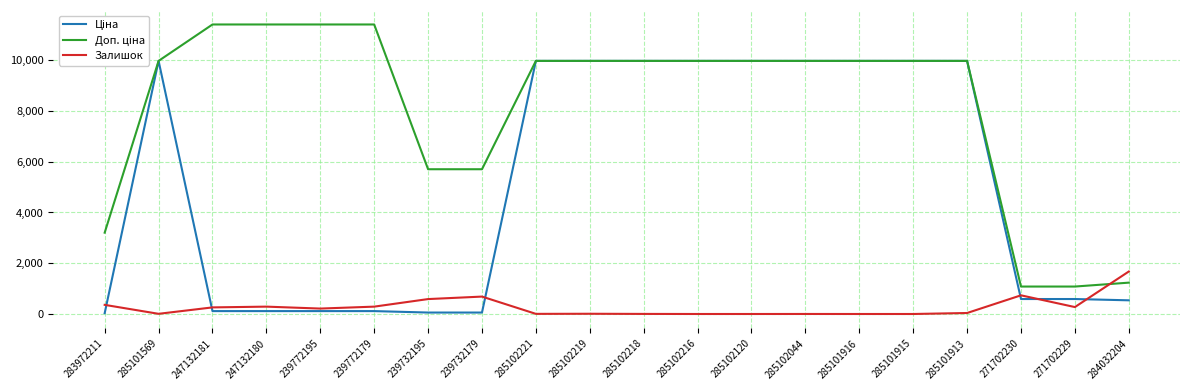

Is it true that Залишок equals 1107.1 at 285101915?

False